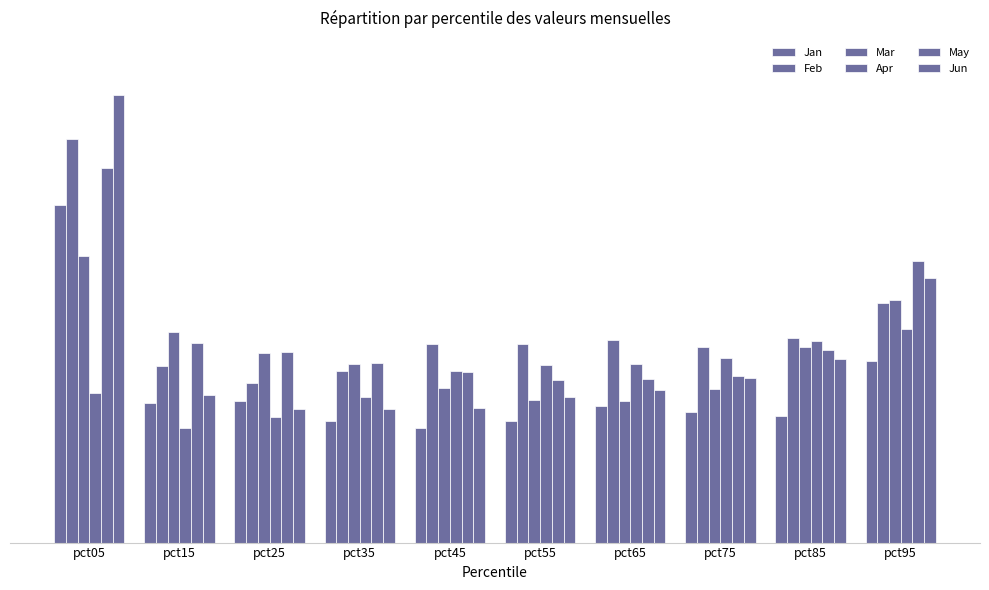

Does the chart contain stacked bars?

No